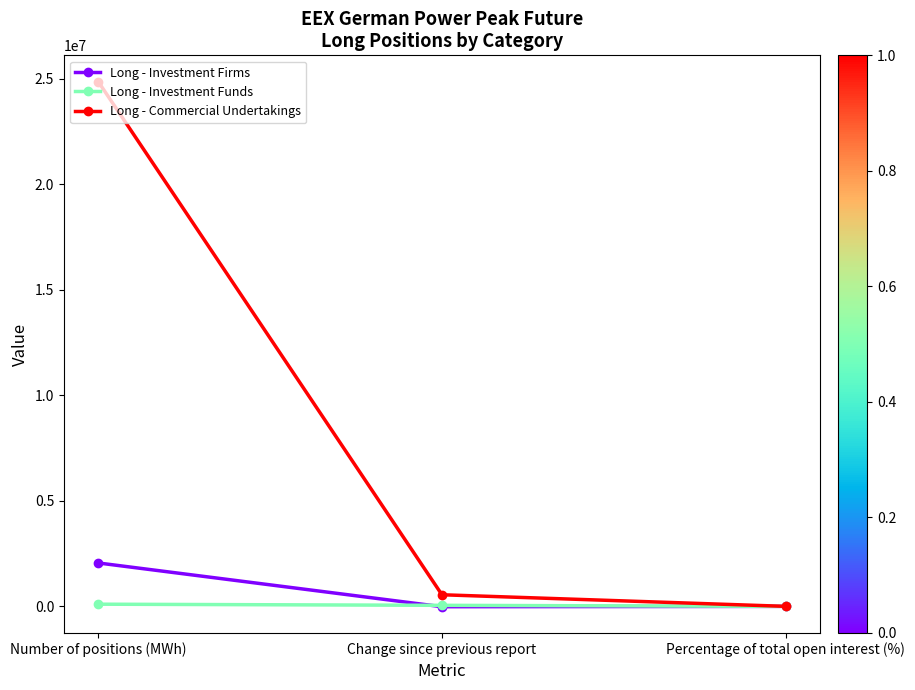

Does the chart display data point markers on the line(s)?

Yes